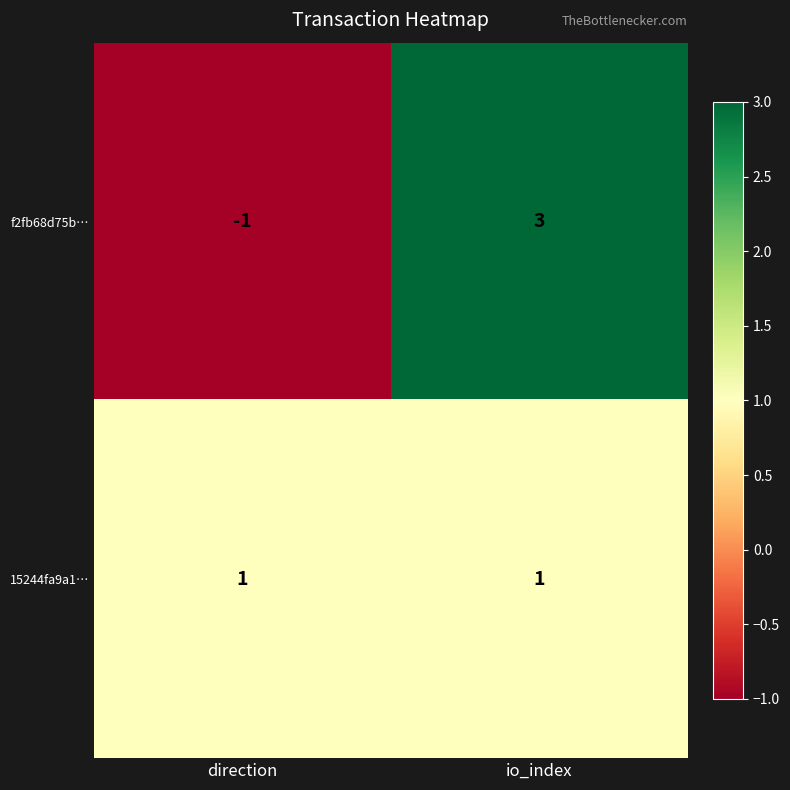

What is the minimum value shown in the chart?

-1